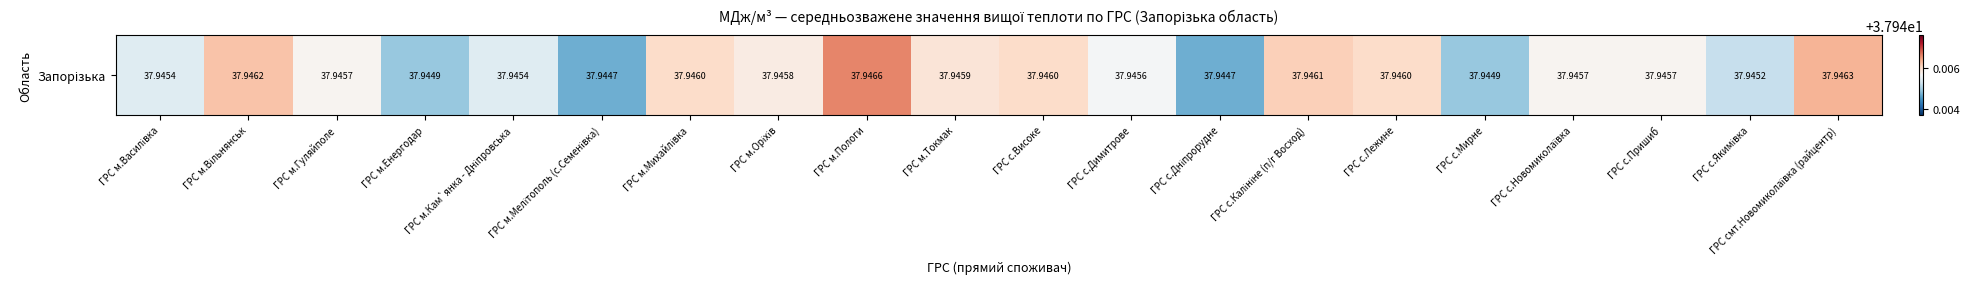

Is it true that the value at ГРС м.Михайлівка is 49.9?

False